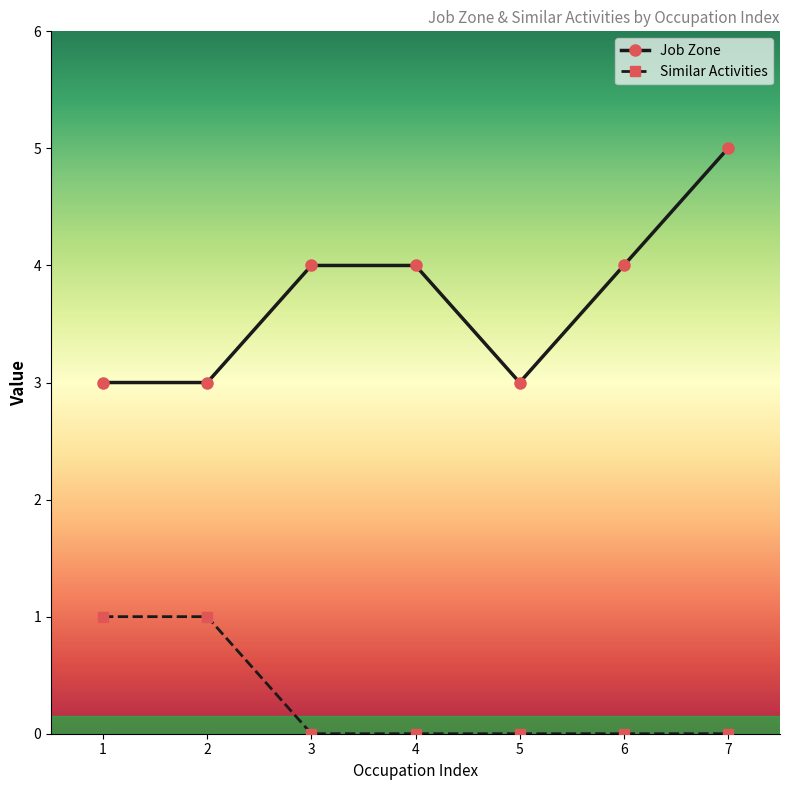

Reading right to left, extract all data points from this chart.

Job Zone: 5	4	3	4	4	3	3
Similar Activities: 0	0	0	0	0	1	1